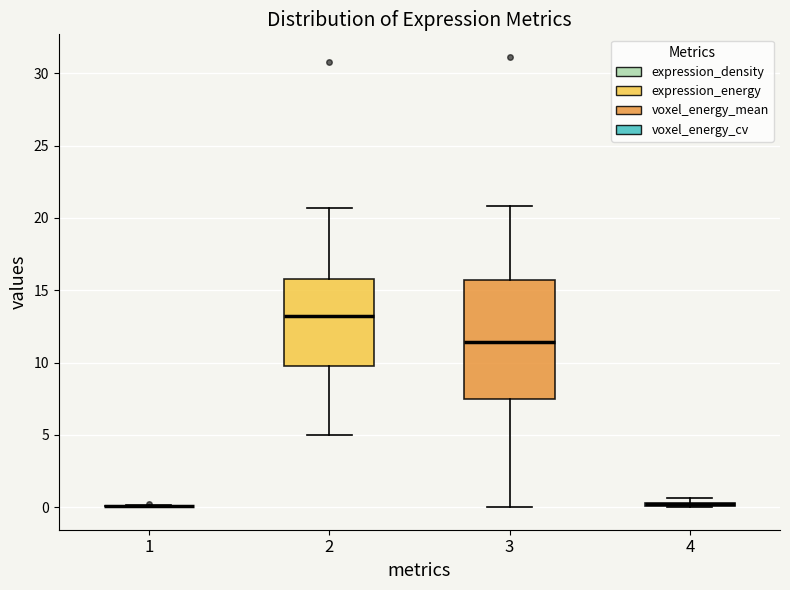

Comparing the boxes themselves (not the whiskers), which one is the tallest?

3